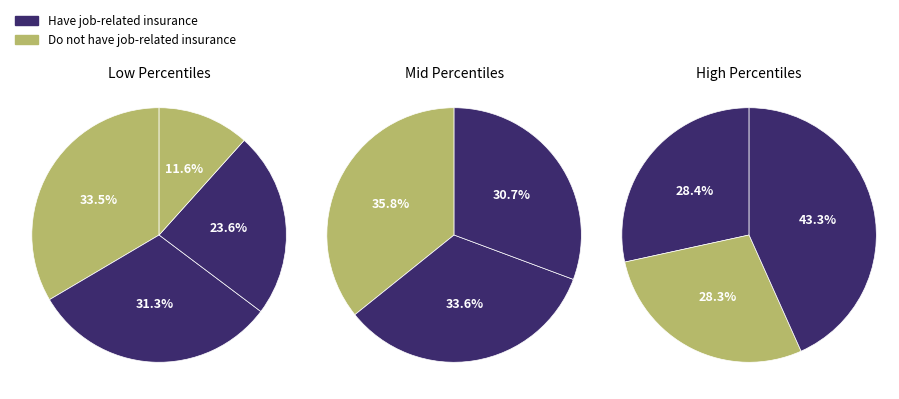

Count the number of slices in the pie.

10